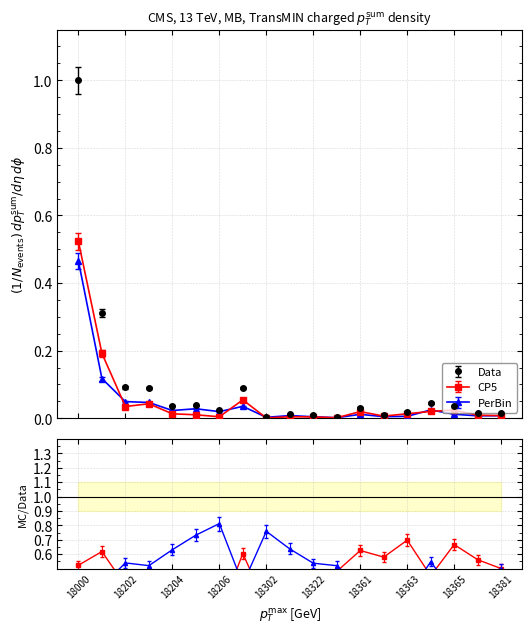

What is the maximum value shown in the chart?

1.0